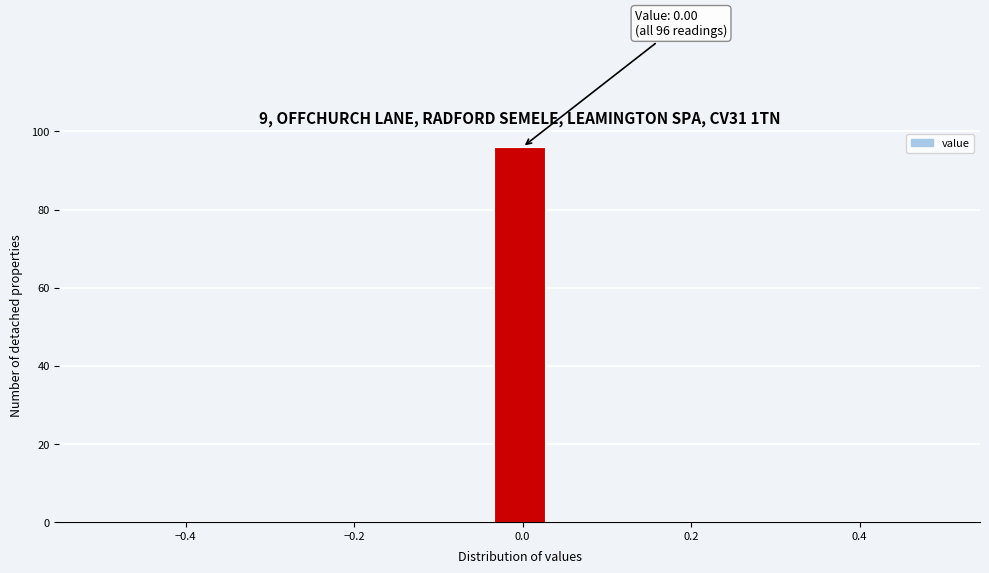

Read against the x-axis, roughly where is the centre of the tallest bar?

0.00